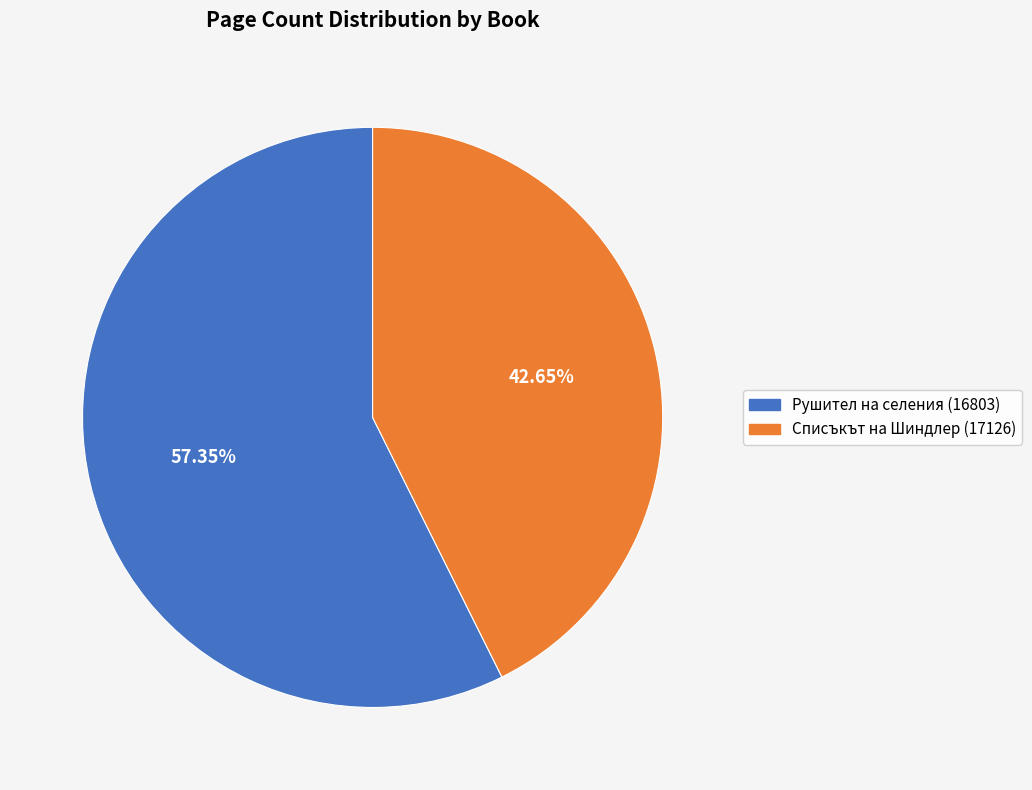

How many slices are in this pie chart?

2